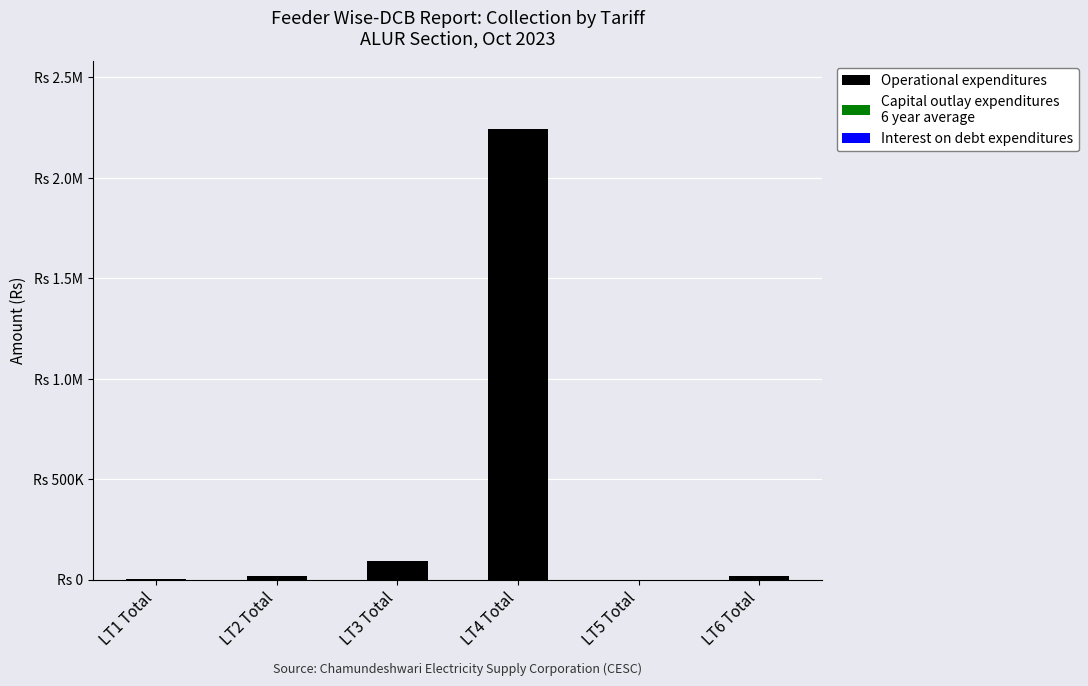

What is the total value across all series at LT2 Total?

17756.0